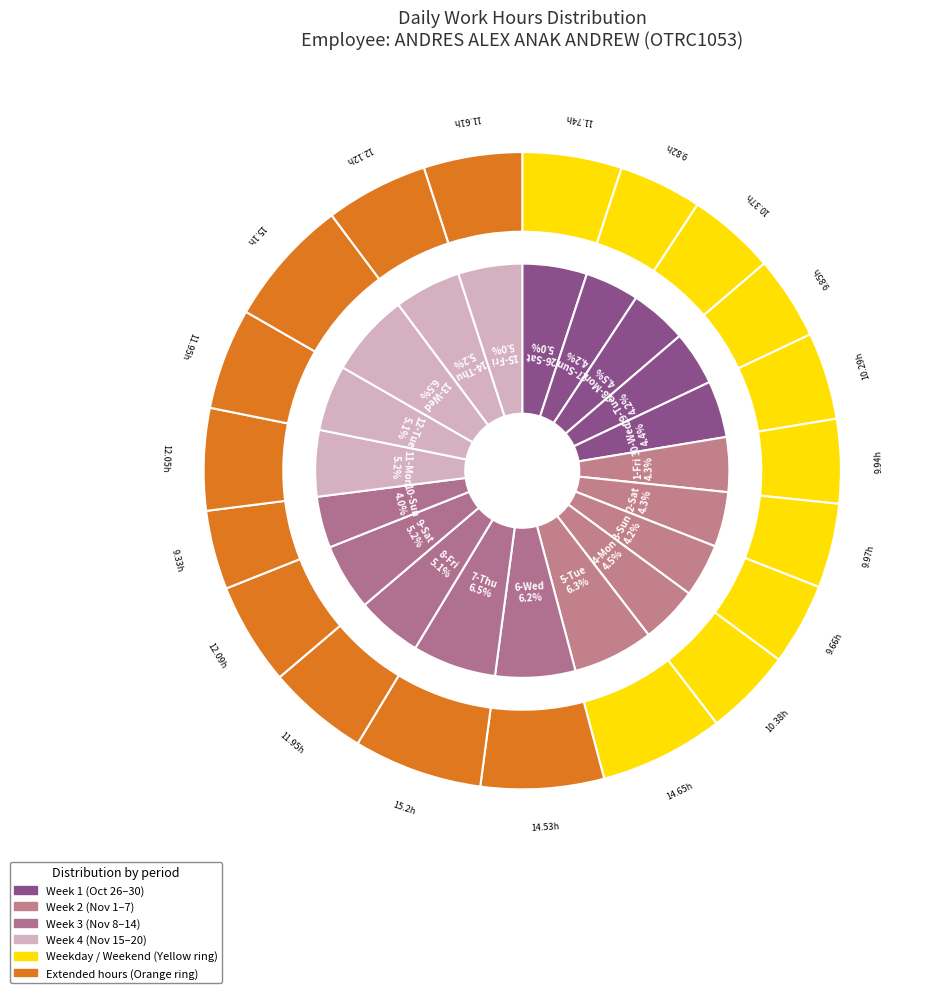

How many segments does this pie chart have?

20